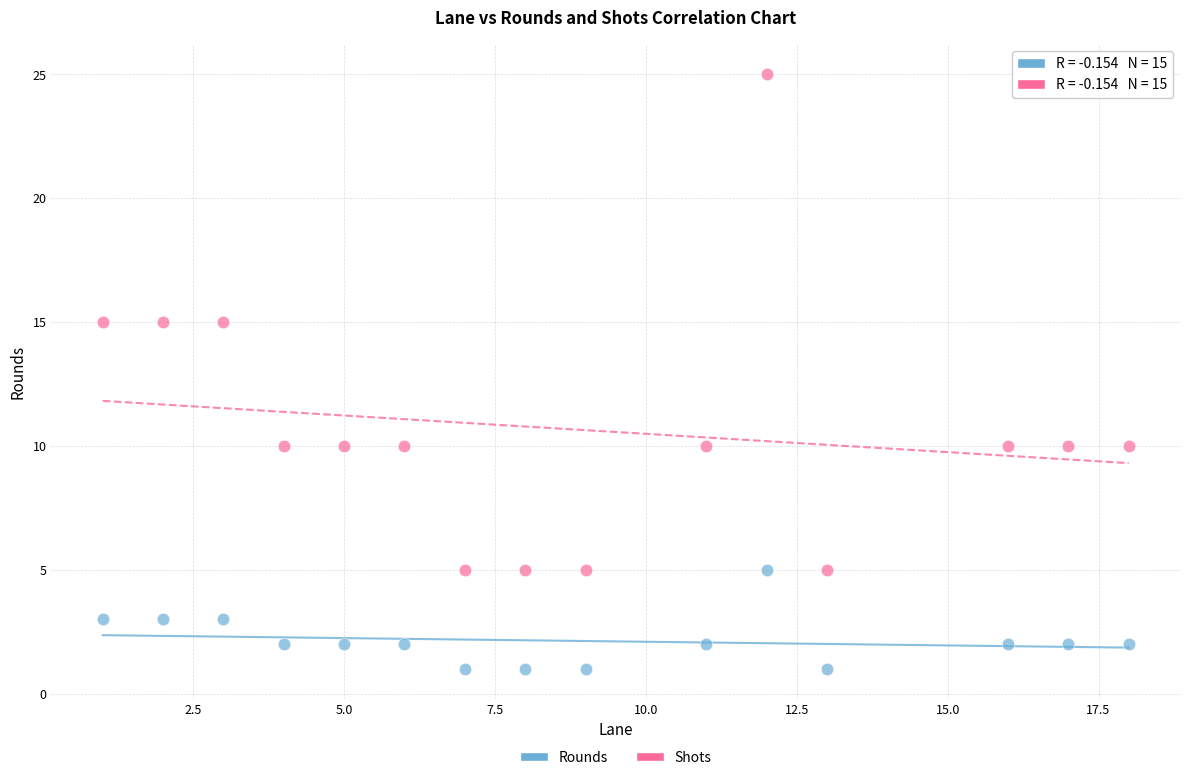

What are all the series names shown in the legend?

Rounds, Shots